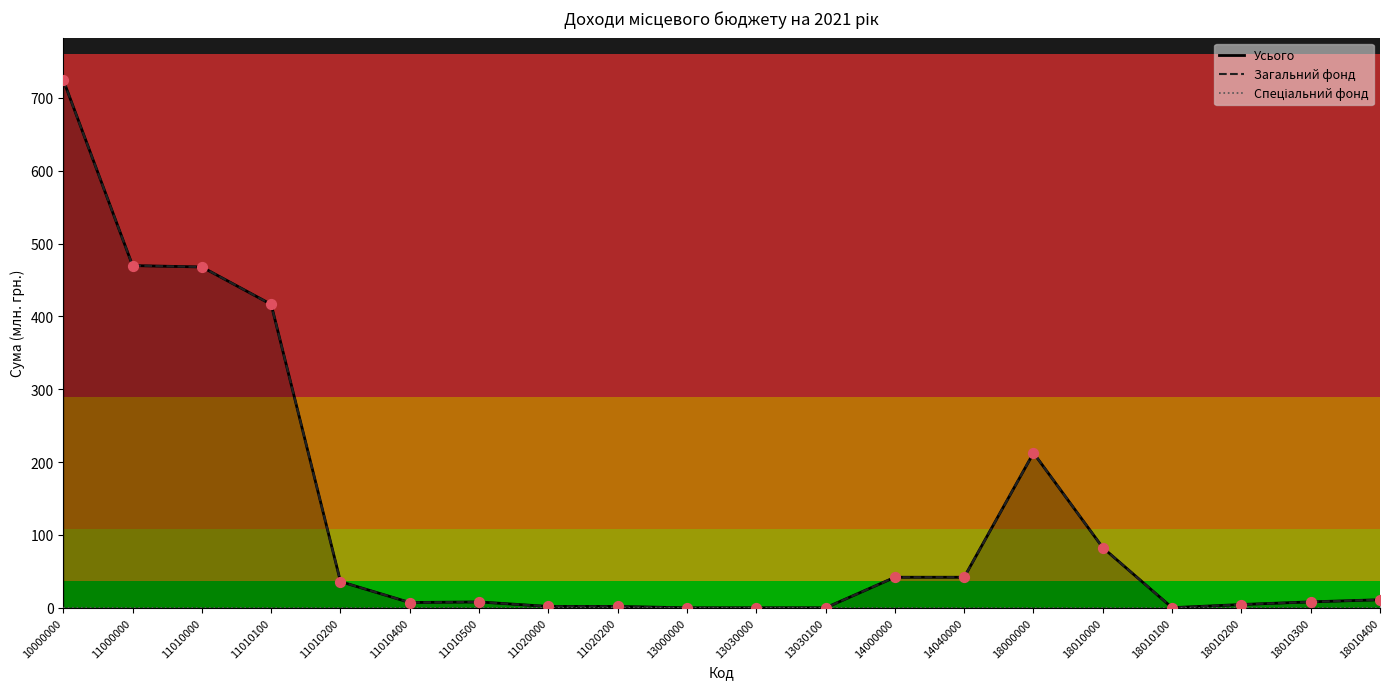

At which category is the sum across all series the highest?

10000000